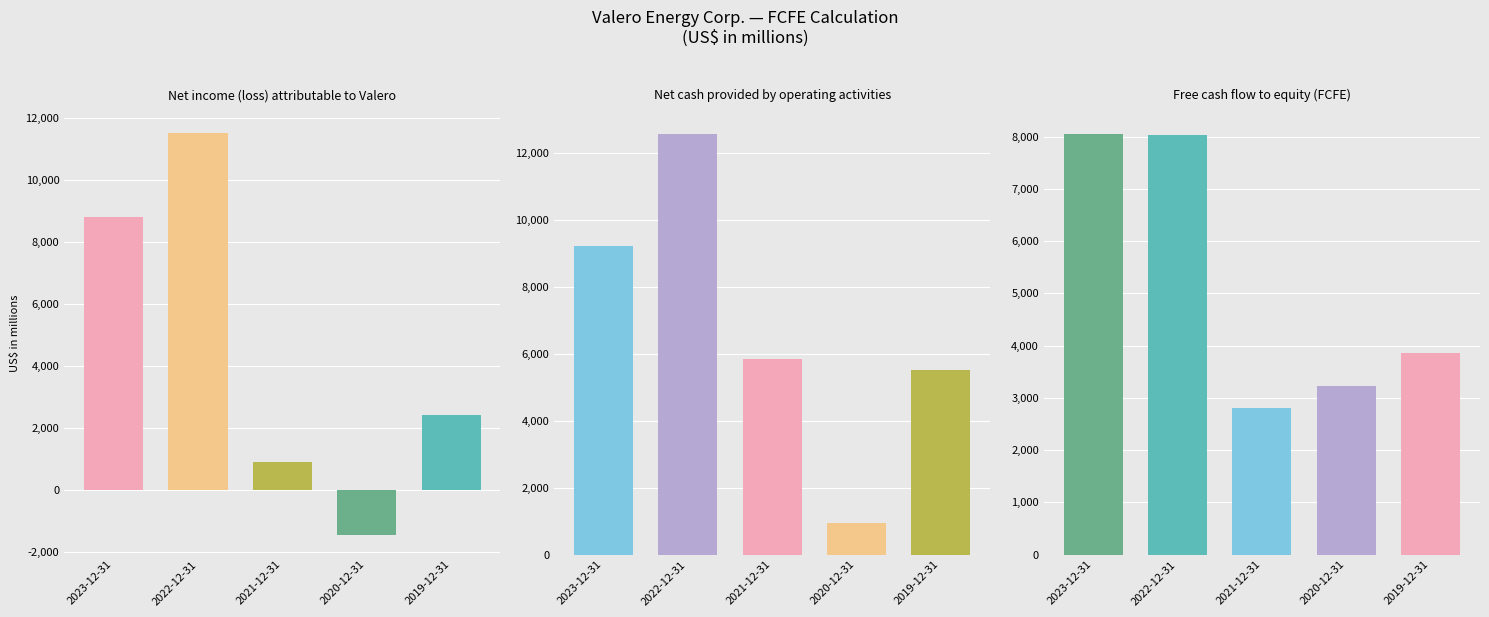

At how many categories does at least one series exceed 7191?

2